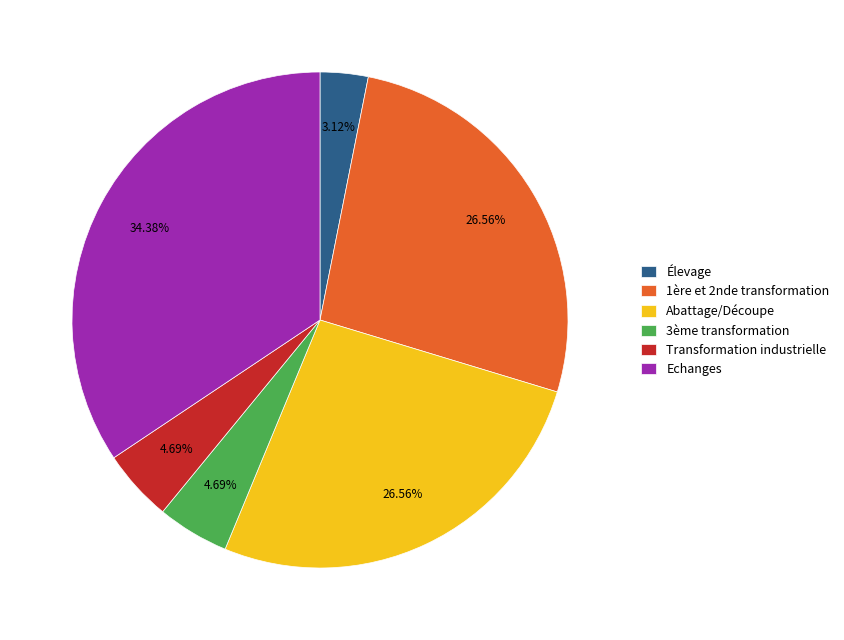

How many slices are in this pie chart?

6